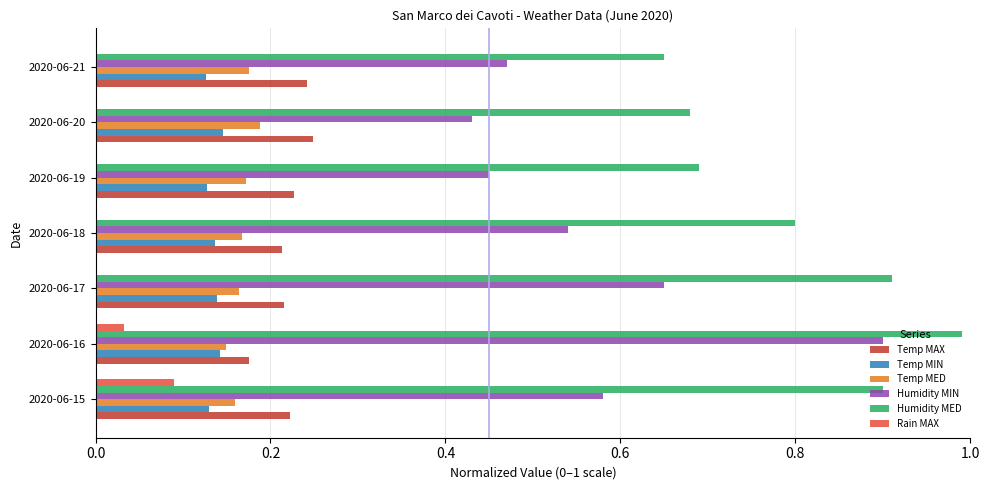

What is the sum of the Humidity MED values at 2020-06-17 and 2020-06-15?

1.8